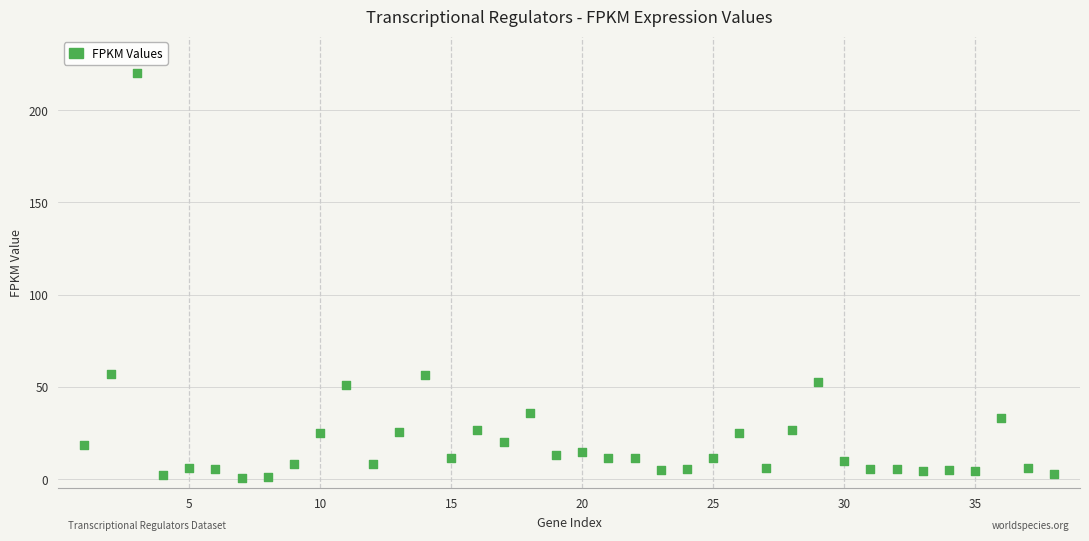

What is the range of X values (max minus min)?

37.0